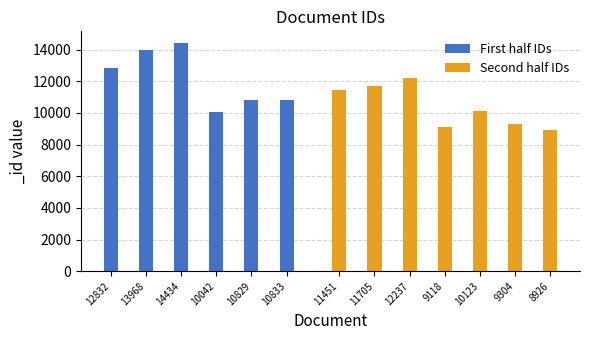

List the labels in order of value, largest first.

14434, 13968, 12832, 12237, 11705, 11451, 10833, 10829, 10123, 10042, 9304, 9118, 8926